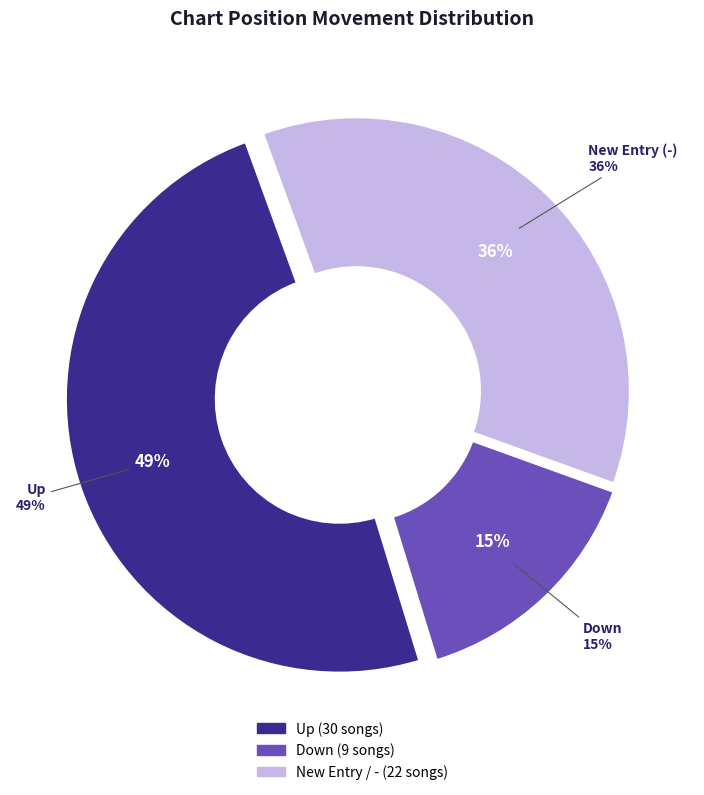

To the nearest percent, what is the difference between the largest and smallest slice percentages?

34%